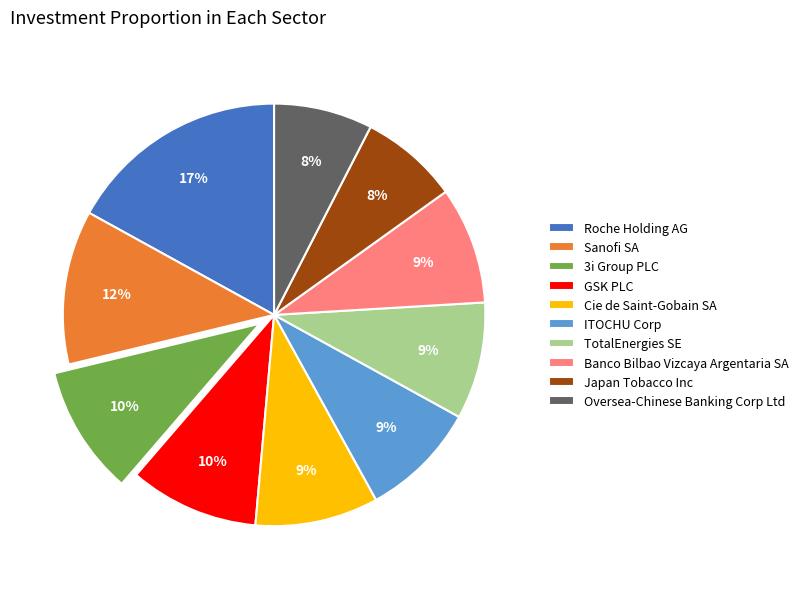

Is the sum of Cie de Saint-Gobain SA and TotalEnergies SE greater than half?

No